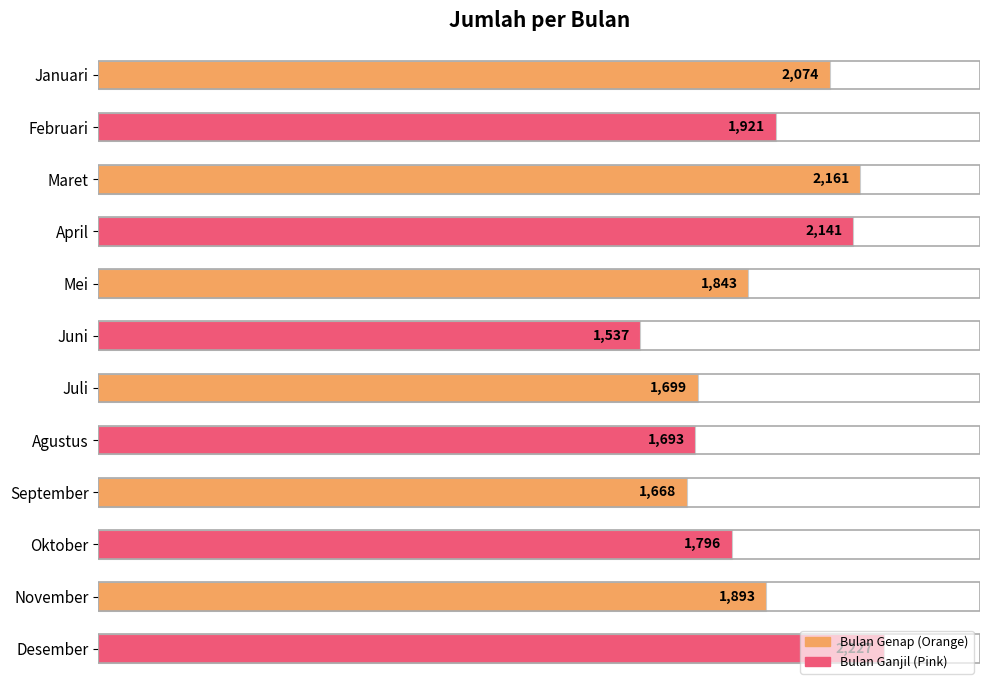

What is the value of the 2nd bar from the top?

1921